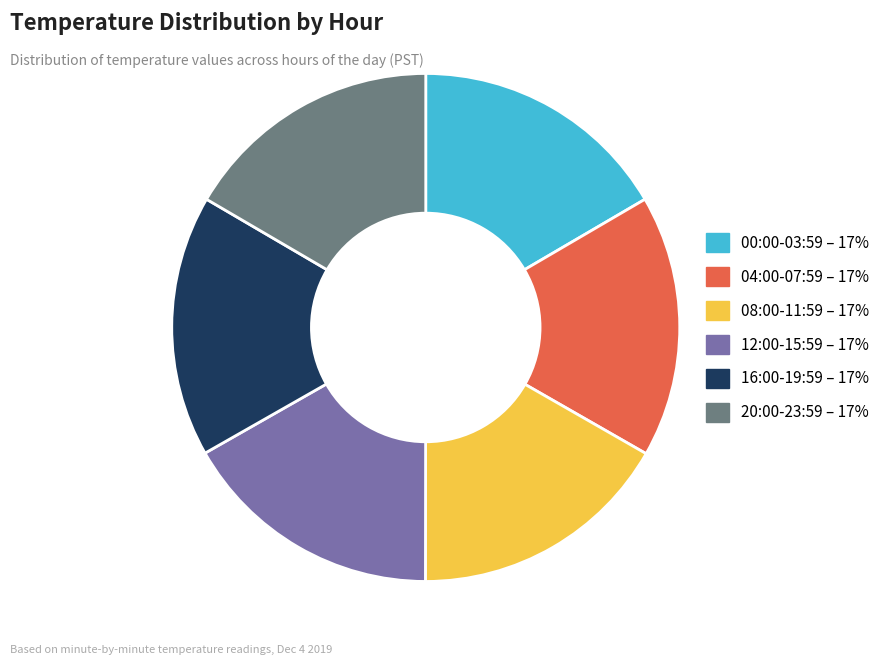

Approximately how many times larger is the value at 16:00-19:59 – 17% compared to 12:00-15:59 – 17%?

1.0